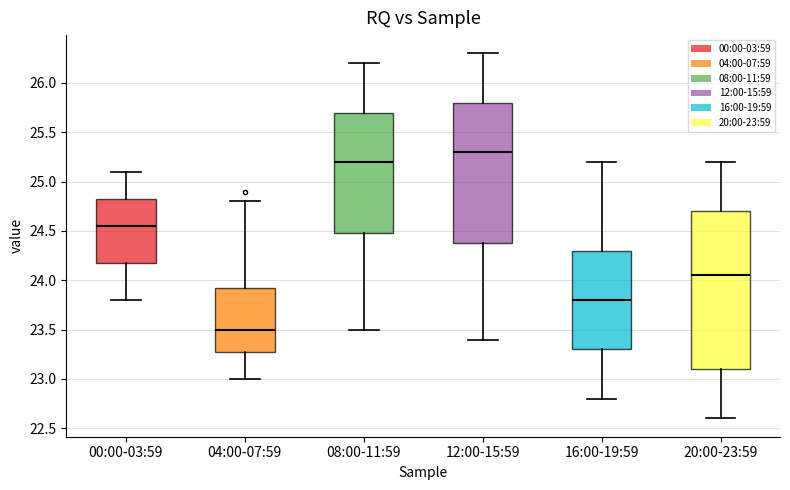

Comparing the boxes themselves (not the whiskers), which one is the tallest?

20:00-23:59